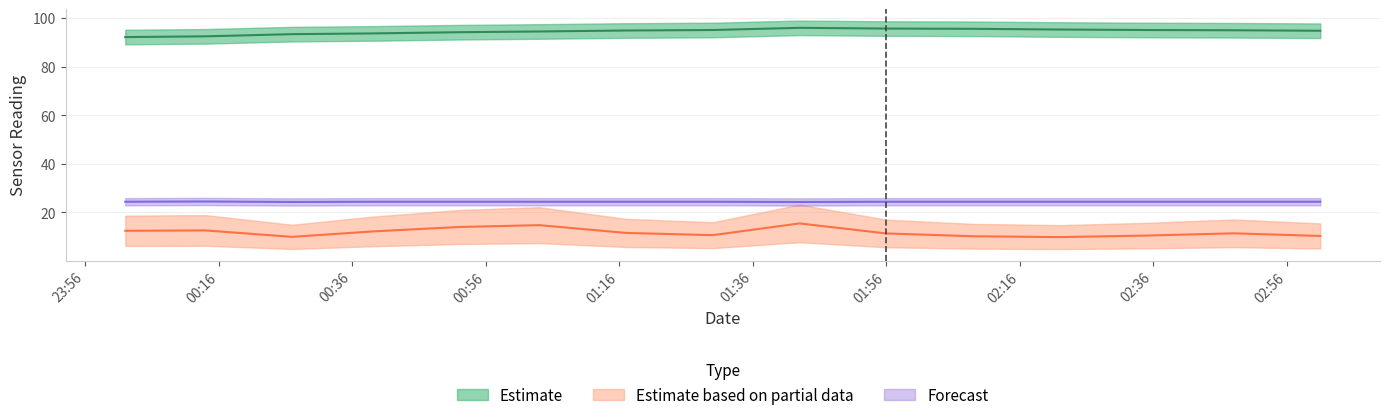

At how many categories does at least one series exceed 86?

15